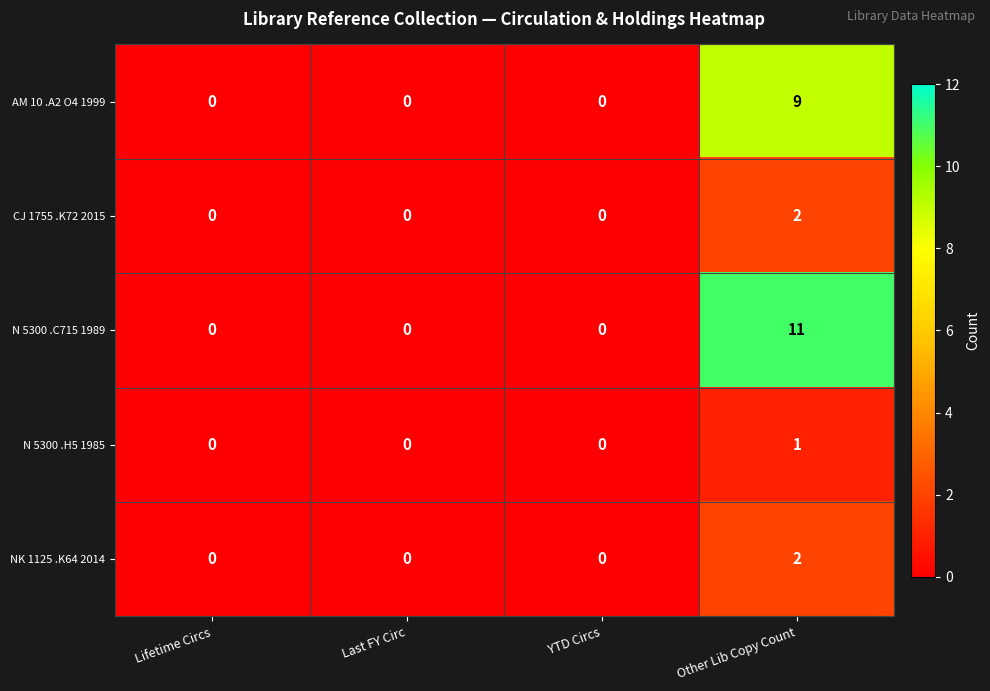

Reading left to right, extract all data points from this chart.

AM 10 .A2 O4 1999: 0	0	0	9
CJ 1755 .K72 2015: 0	0	0	2
N 5300 .C715 1989: 0	0	0	11
N 5300 .H5 1985: 0	0	0	1
NK 1125 .K64 2014: 0	0	0	2